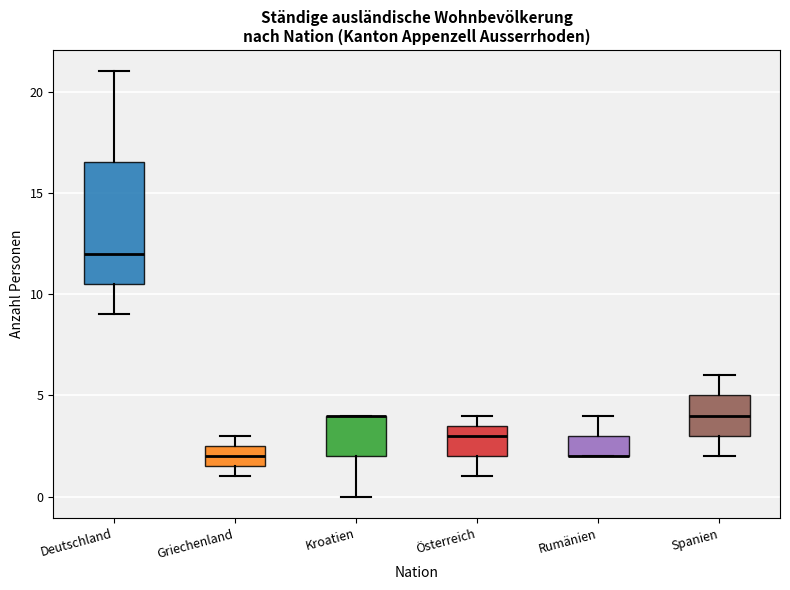

Where is the upper edge of the box for Österreich on the y-axis? The values are not printed on the chart, so give them approximately, as read against the axis.

3.5